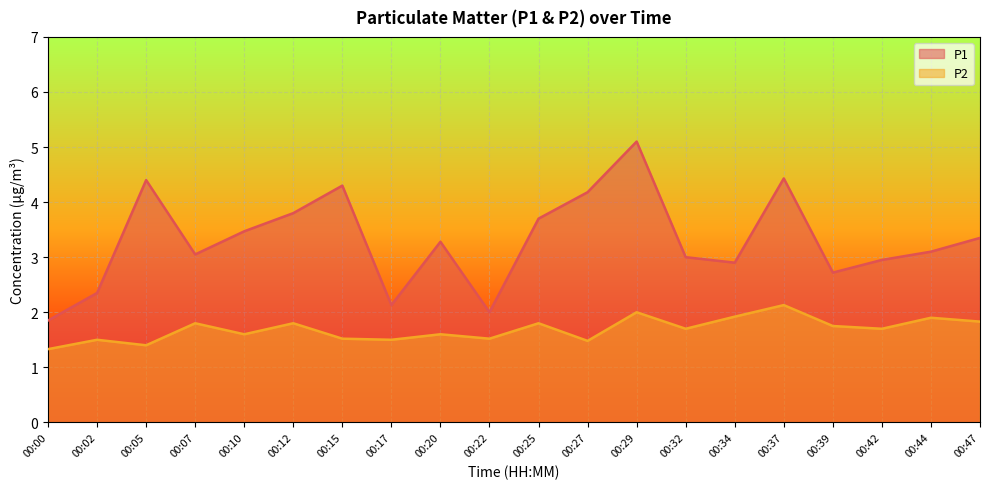

What is the difference between the maximum and minimum values in the P1 series?

3.2